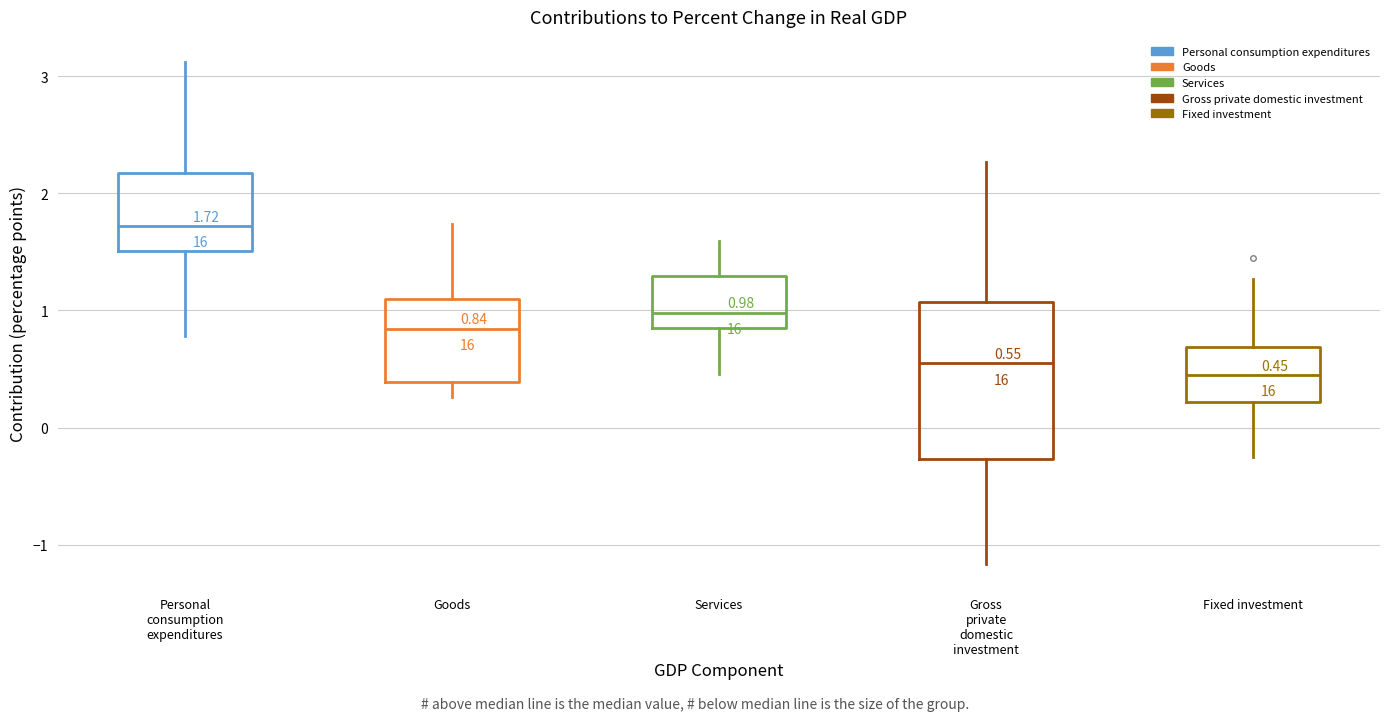

Which box is the tallest, from its lower edge to its upper edge?

Gross private domestic investment